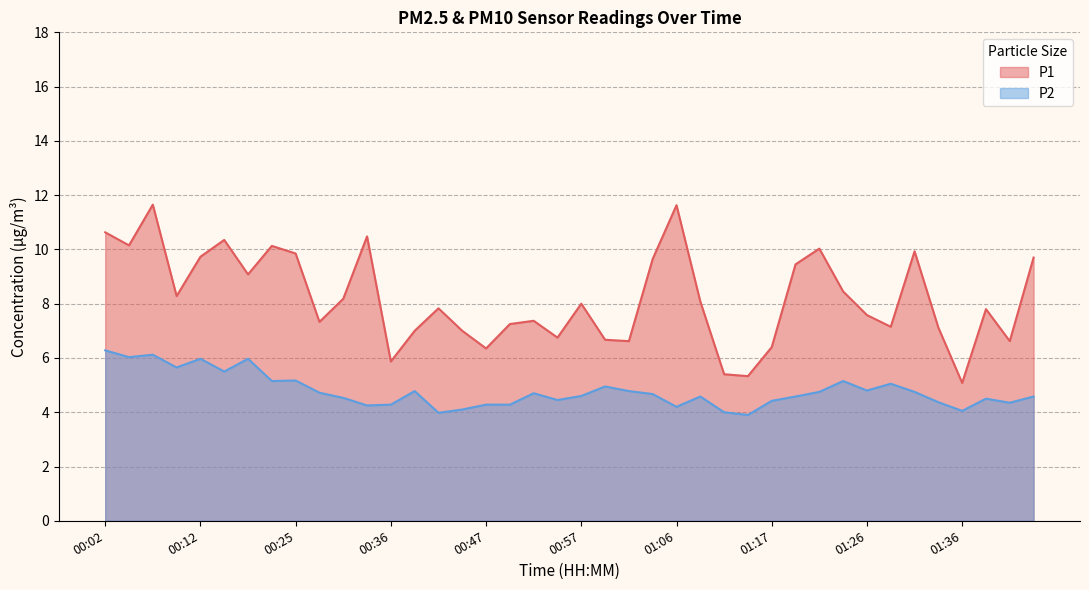

Is it true that P2 equals 6.1 at 00:57?

False